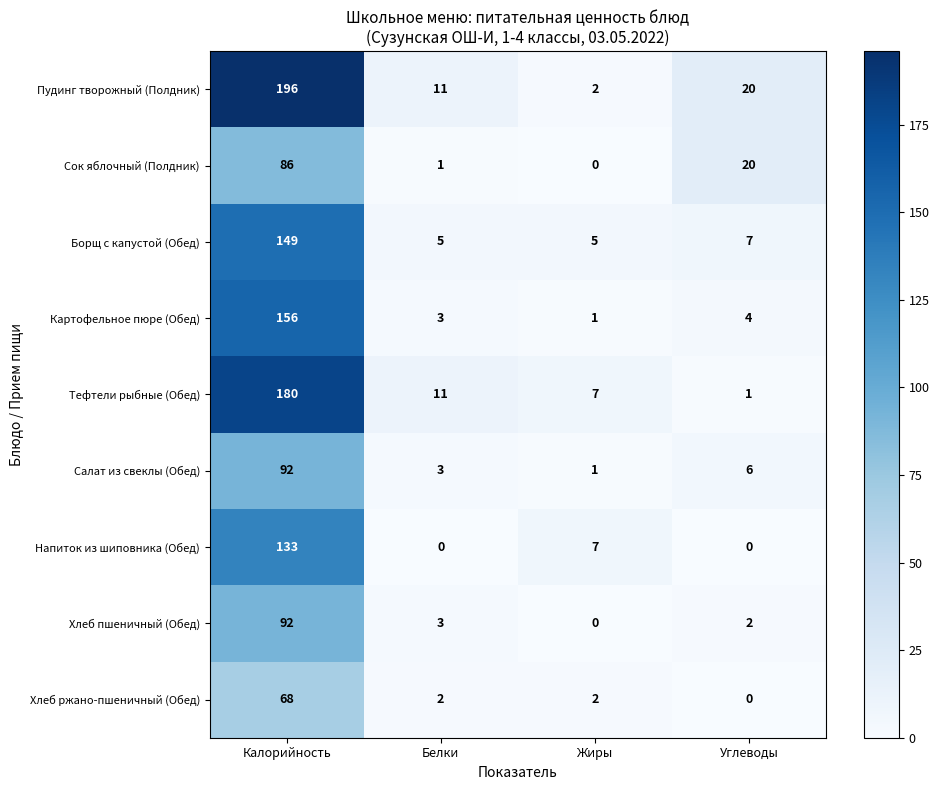

The Хлеб ржано-пшеничный (Обед) series shows 3 at Жиры. True or false?

False